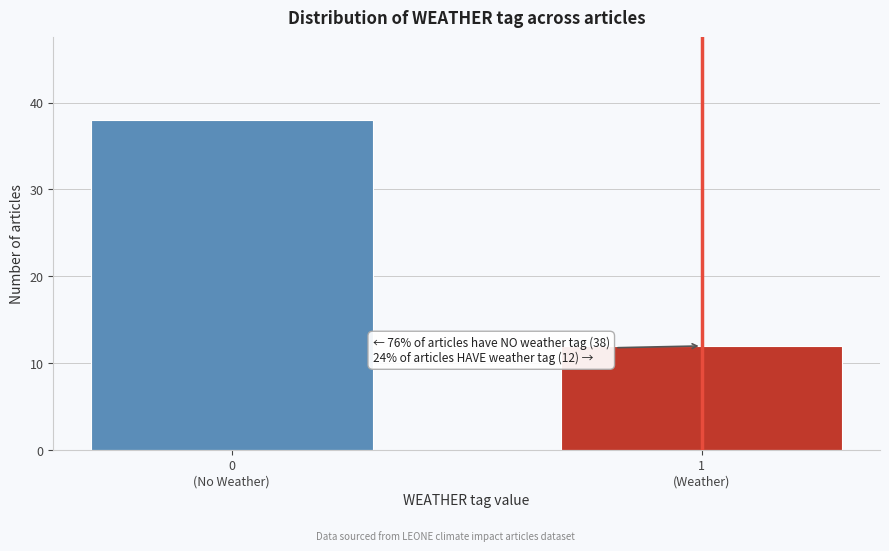

Reading left to right, list all the values displayed in this chart.

38	12